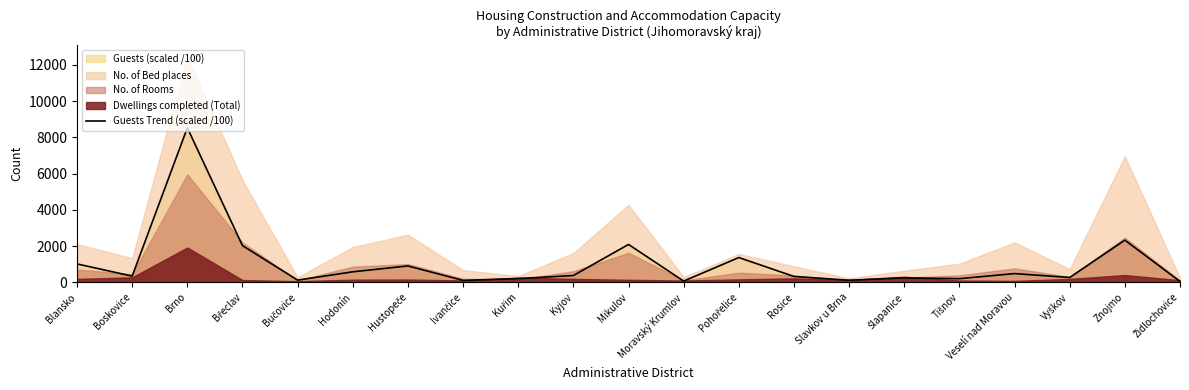

Reading right to left, extract all data points from this chart.

43.5	2324.0	262.4	478.2	197.6	241.2	111.0	320.4	1364.1	64.6	2086.9	370.7	200.8	103.0	899.6	575.8	118.3	2022.0	8525.4	338.0	1012.2